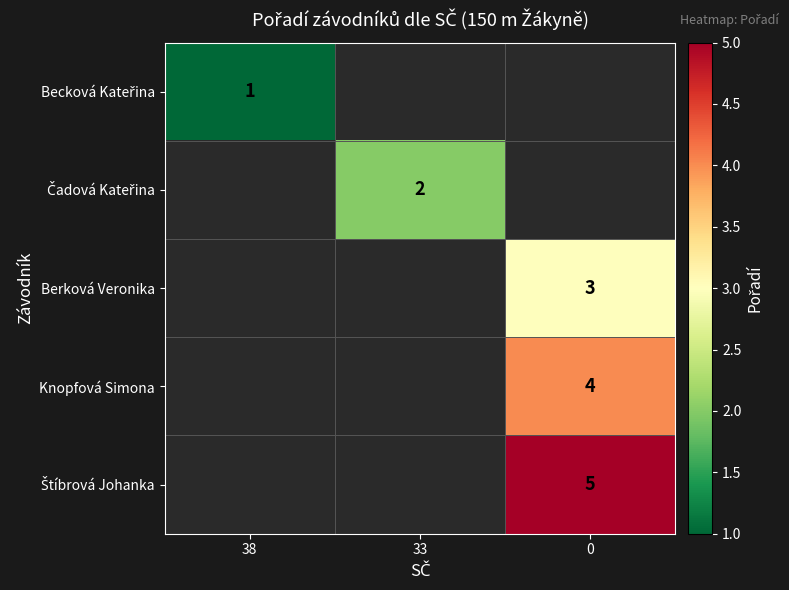

The value of Knopfová Simona at 0 is 5. True or false?

False